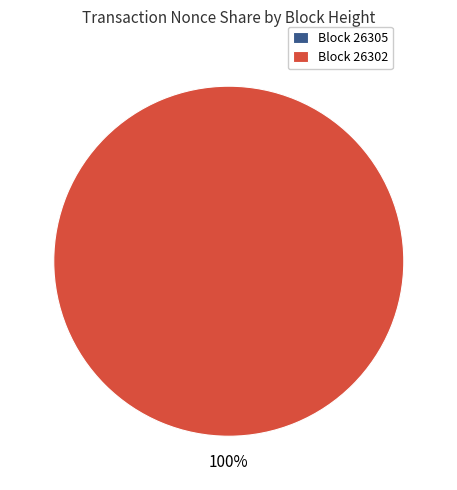

What is the smallest slice in the pie chart?

26305